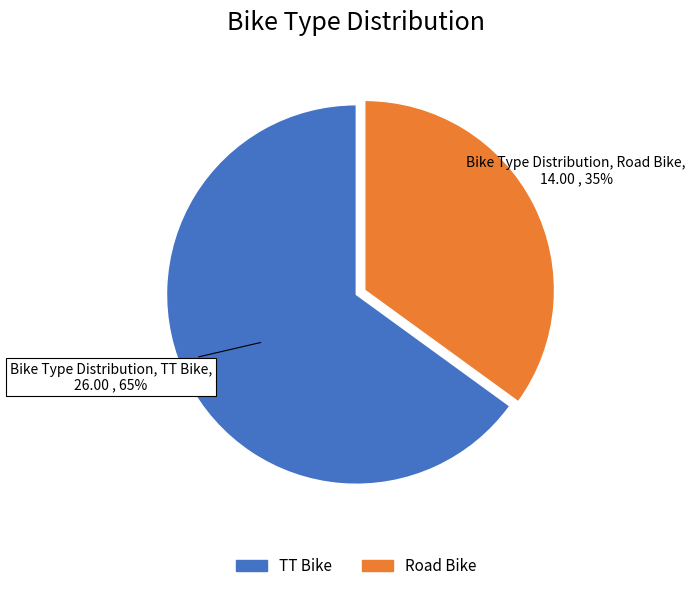

Which slice is the largest?

TT Bike